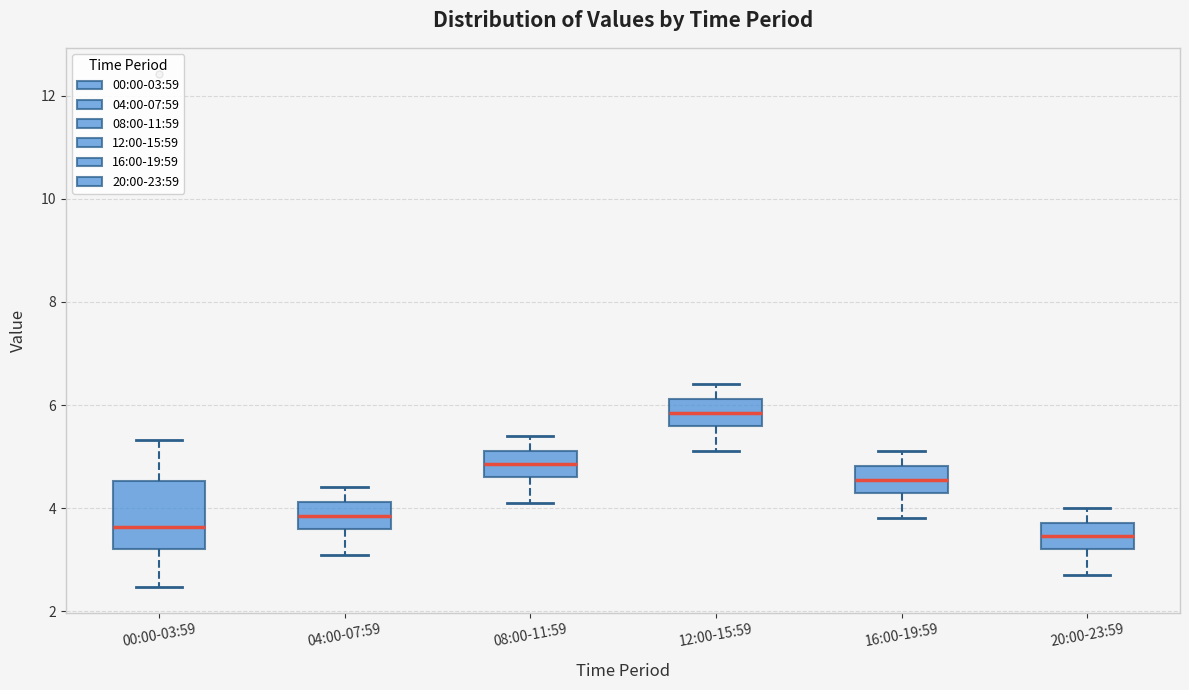

Reading left to right, transcribe this box plot: for each box, give where its median line is, the range the box spans, and where its two whiskers end, as read against the y-axis. The values are not printed on the chart, so give them approximately, as read against the axis.

00:00-03:59: median 3.6, box 3.2 to 4.6, whiskers 2.4 to 5.4
04:00-07:59: median 3.8, box 3.6 to 4.2, whiskers 3.2 to 4.4
08:00-11:59: median 4.8, box 4.6 to 5.2, whiskers 4.2 to 5.4
12:00-15:59: median 5.8, box 5.6 to 6.2, whiskers 5.2 to 6.4
16:00-19:59: median 4.6, box 4.4 to 4.8, whiskers 3.8 to 5.2
20:00-23:59: median 3.4, box 3.2 to 3.8, whiskers 2.8 to 4.0